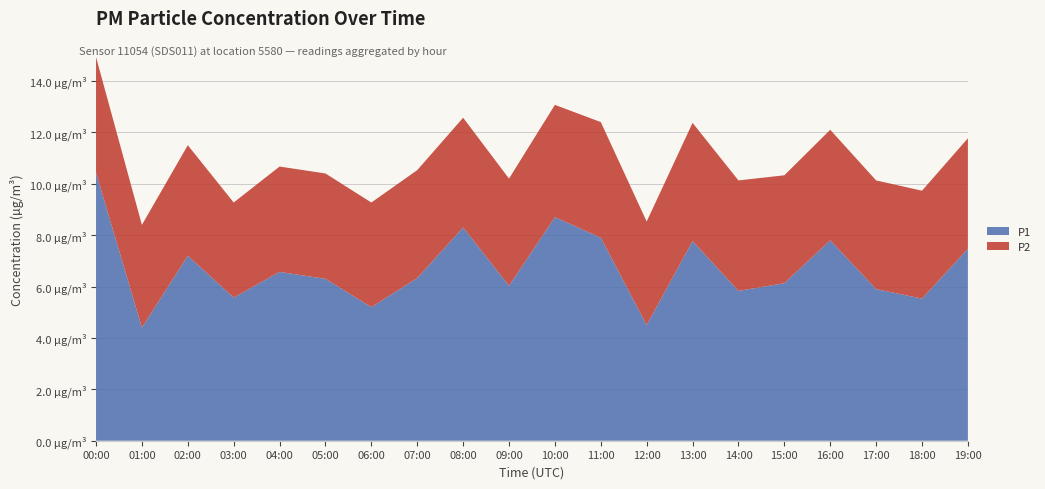

Reading right to left, what are all the values shown in this chart?

P1: 7.5	5.5	5.9	7.8	6.1	5.8	7.8	4.5	7.9	8.7	6.0	8.3	6.3	5.2	6.3	6.6	5.6	7.2	4.4	10.4
P2: 4.3	4.2	4.2	4.3	4.2	4.3	4.6	4.0	4.5	4.4	4.2	4.3	4.2	4.1	4.1	4.1	3.7	4.3	4.0	4.5